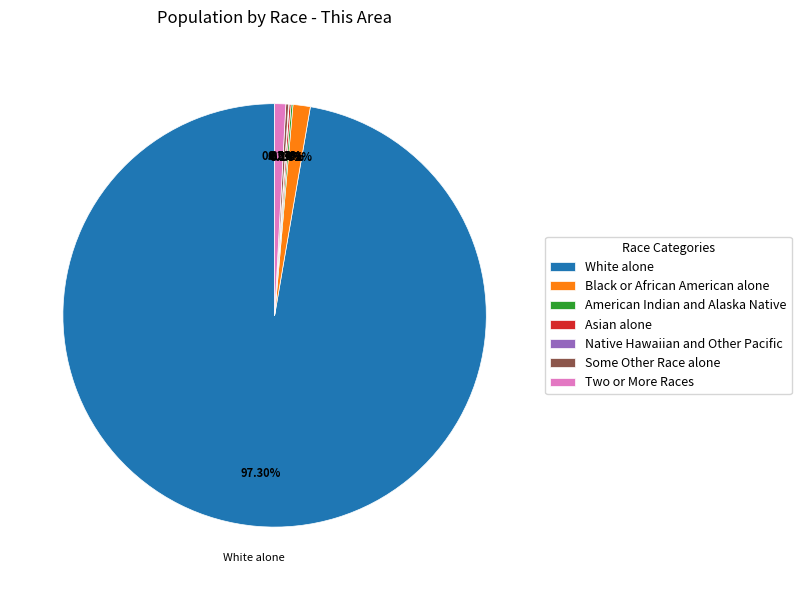

Which category has the biggest portion of the pie?

White alone